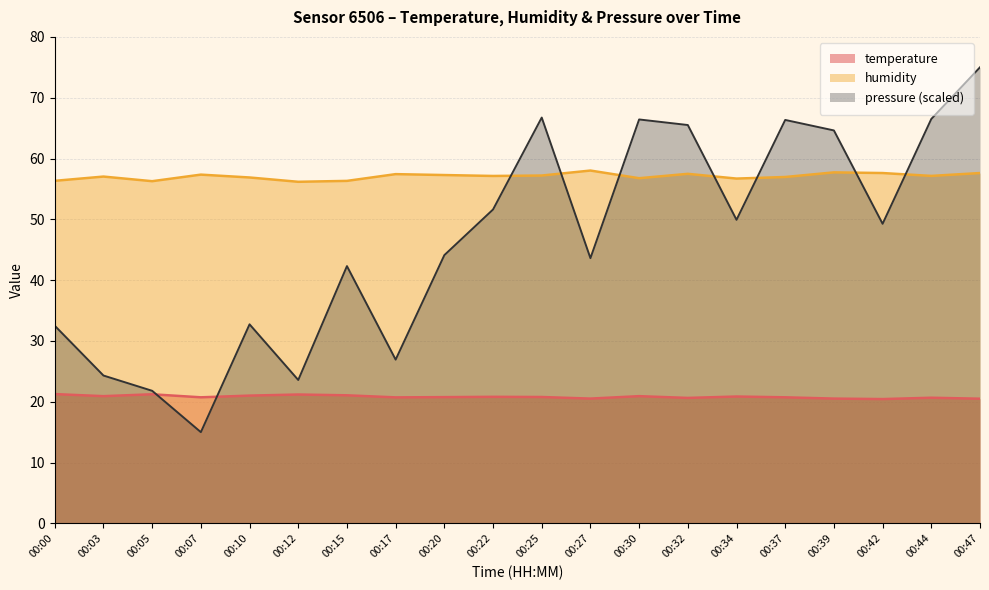

At which category is the sum across all series the highest?

00:47